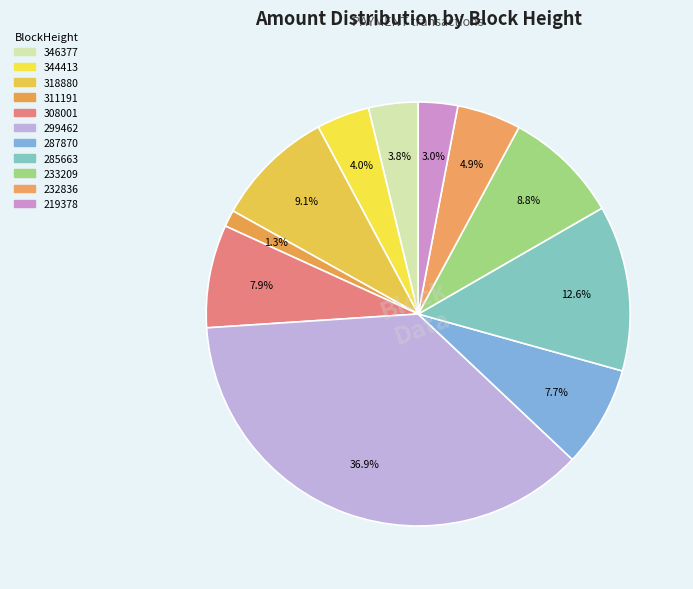

What is the largest slice in the pie chart?

299462